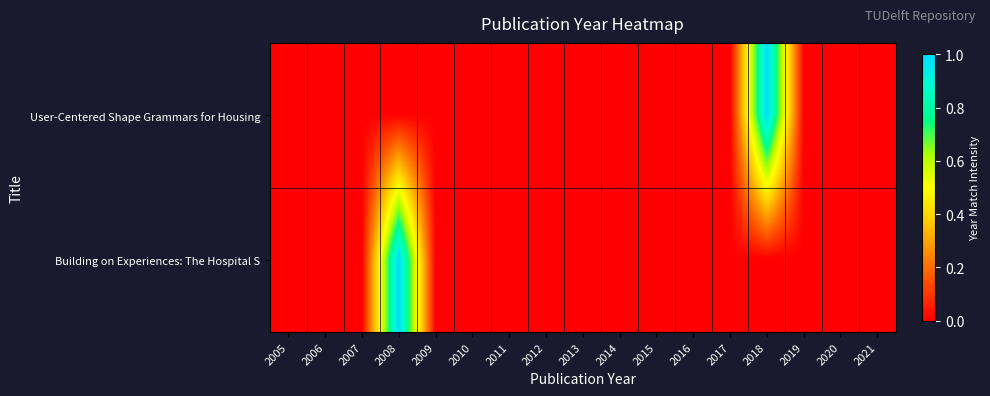

At how many categories does at least one series exceed 0?

2